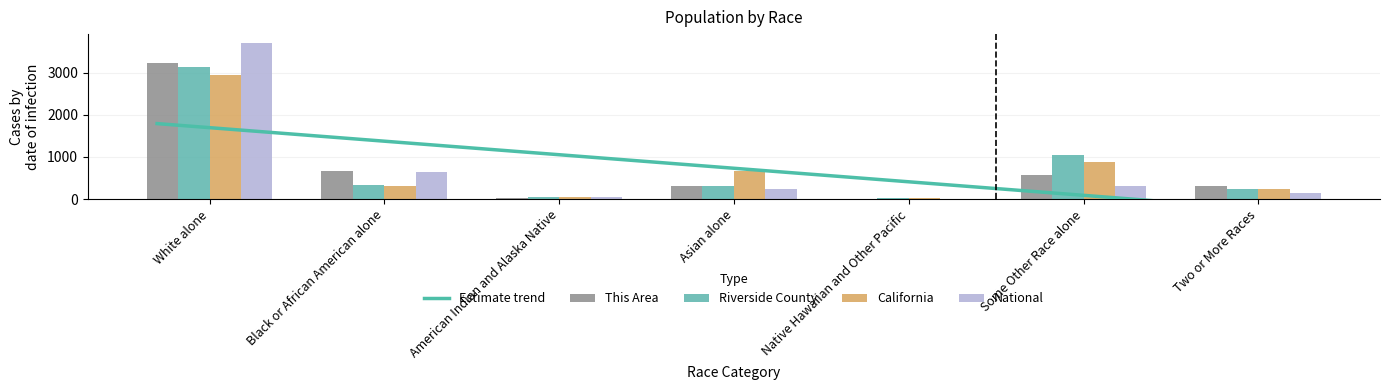

Reading left to right, list all the values displayed in this chart.

This Area: 3233.0	673.0	25.0	308.0	9.0	574.0	307.0
Riverside County: 3127.4	329.2	55.5	305.6	16.1	1049.9	245.2
California: 2953.7	316.5	49.9	669.2	19.9	869.8	249.9
National: 3713.8	646.7	48.7	243.8	9.0	317.4	149.7